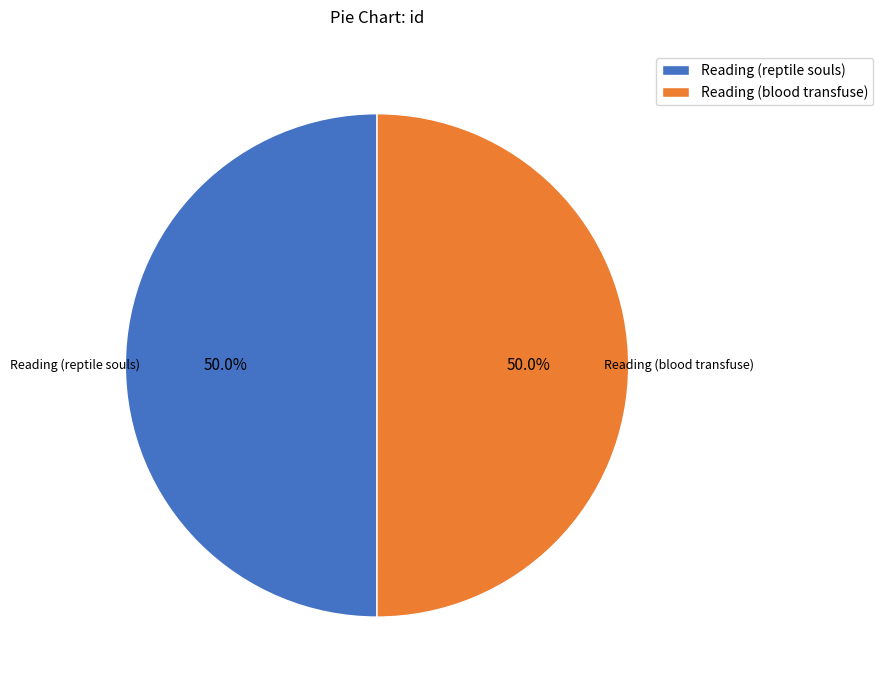

What percentage is NOT represented by Reading (blood transfuse)?

50.0%